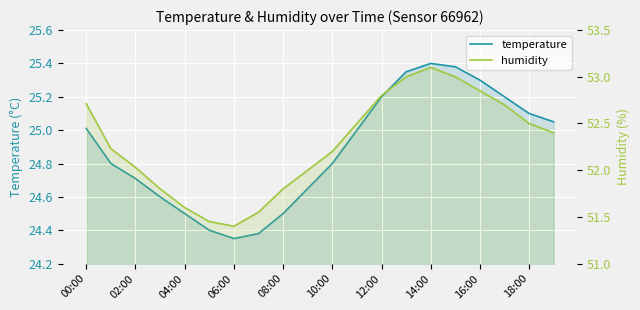

What are all the series names shown in the legend?

temperature, humidity